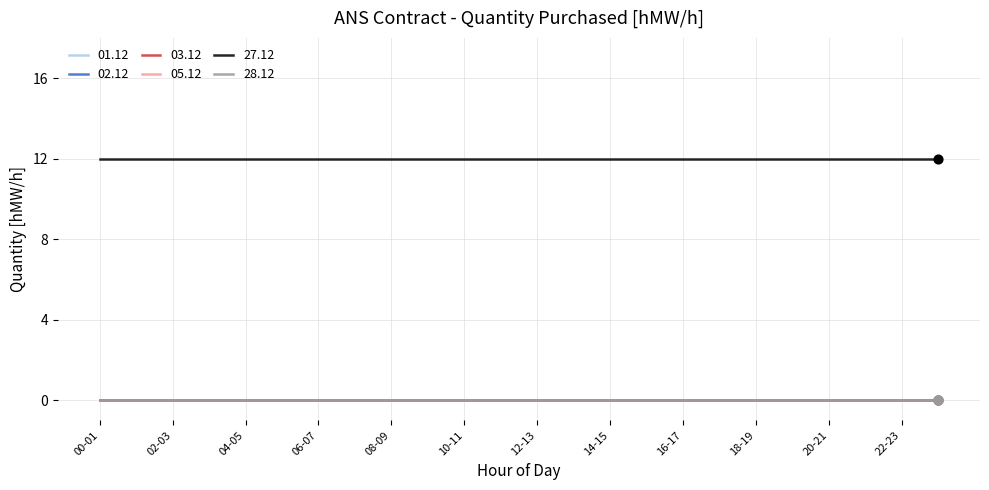

Is this an area chart (filled region under the line)?

No